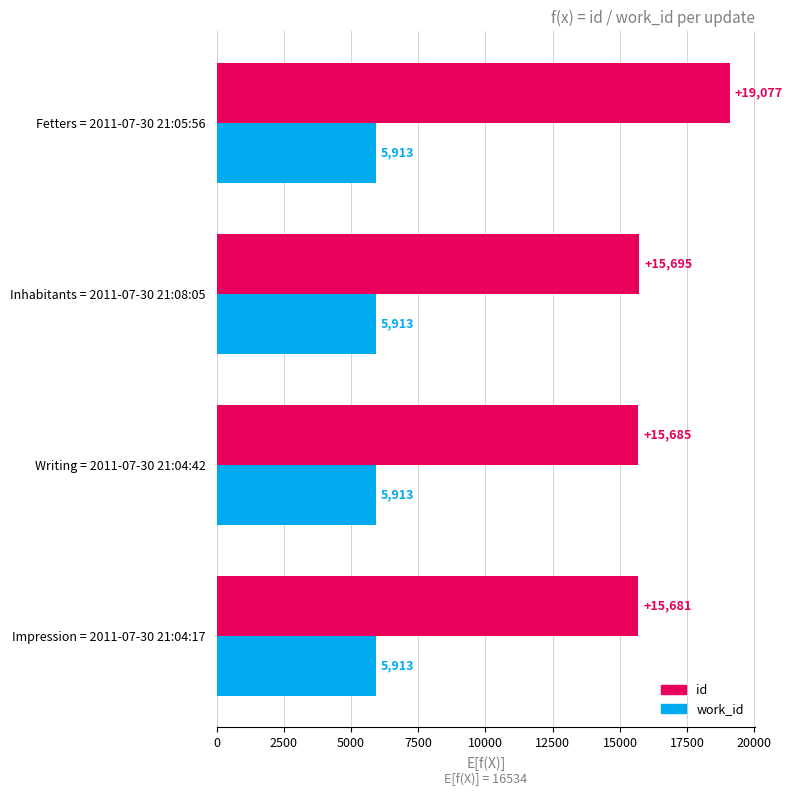

Rank the series by their average value, from lowest to highest.

work_id, id